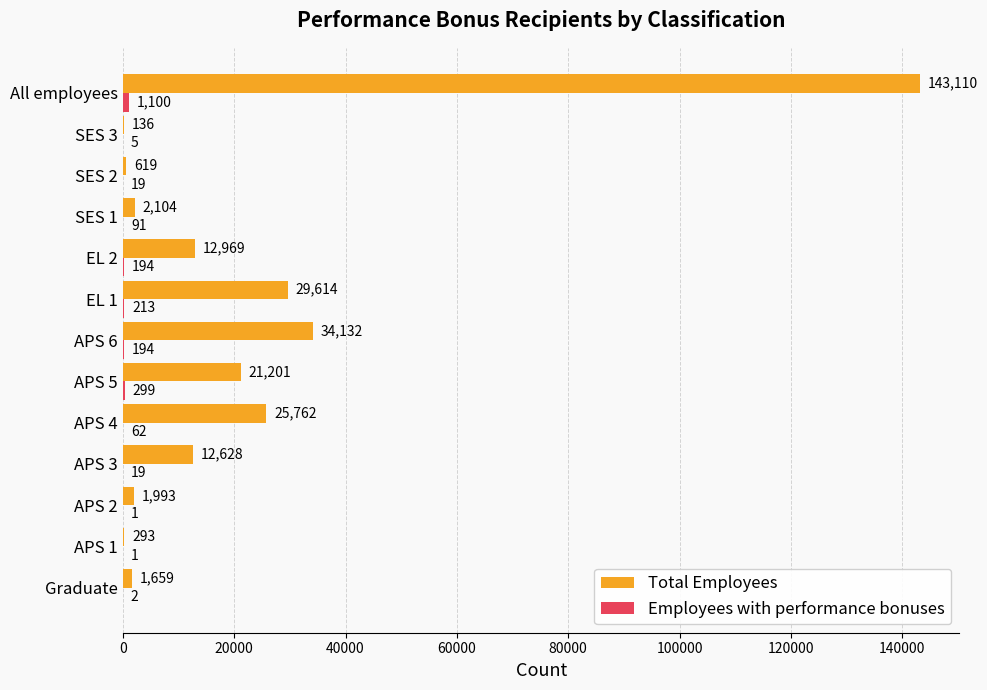

At which label is Total Employees closest to 71623?

APS 6